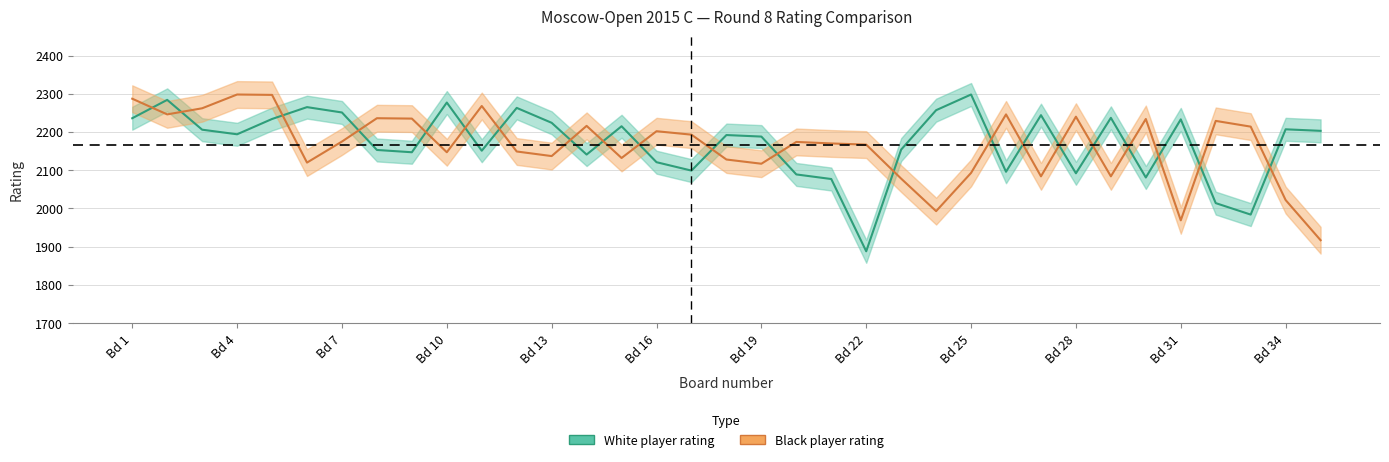

Where is Black player rating nearest to the value 2107?

Bd 19